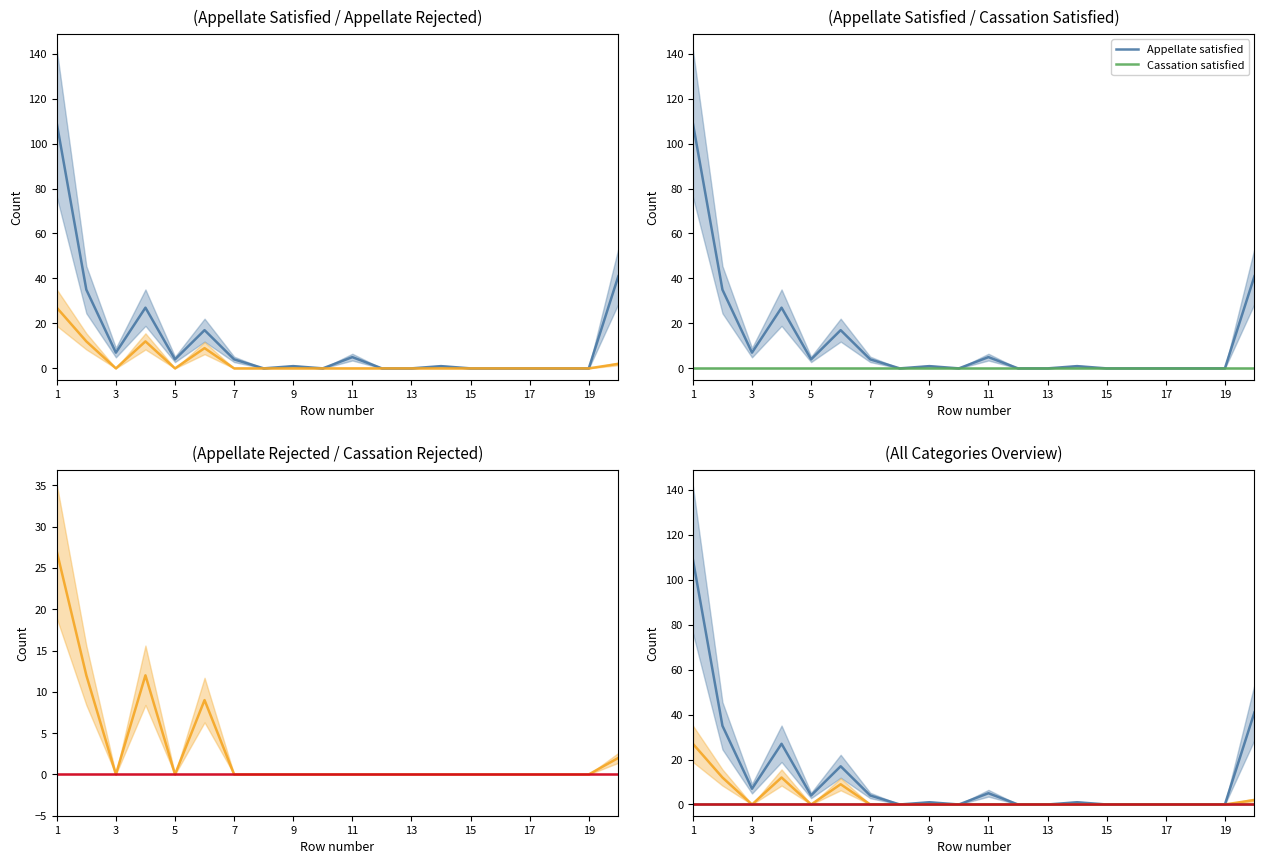

True or false: Cassation rejected has more than 0 interior local peaks.

False